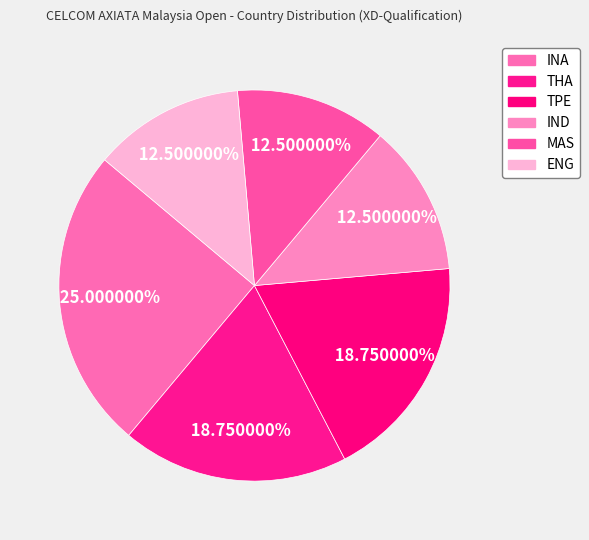

How many segments does this pie chart have?

6